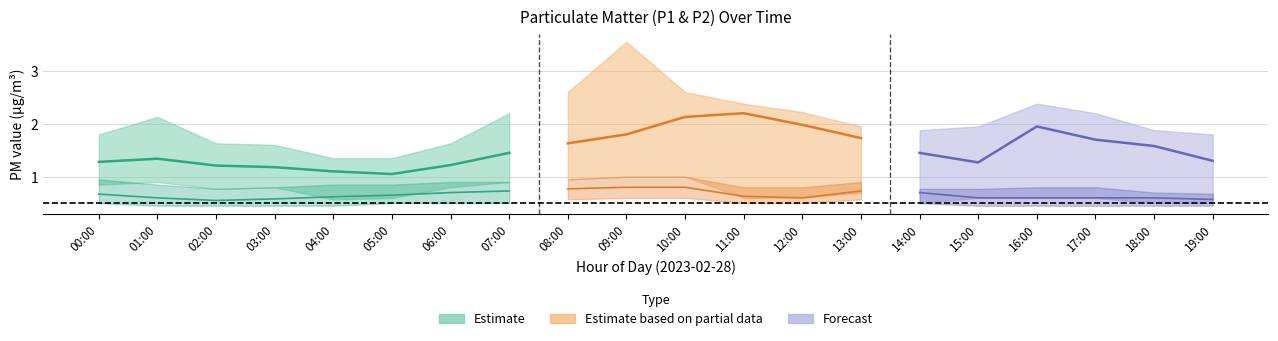

Where is P1_lower nearest to the value 0?

14:00